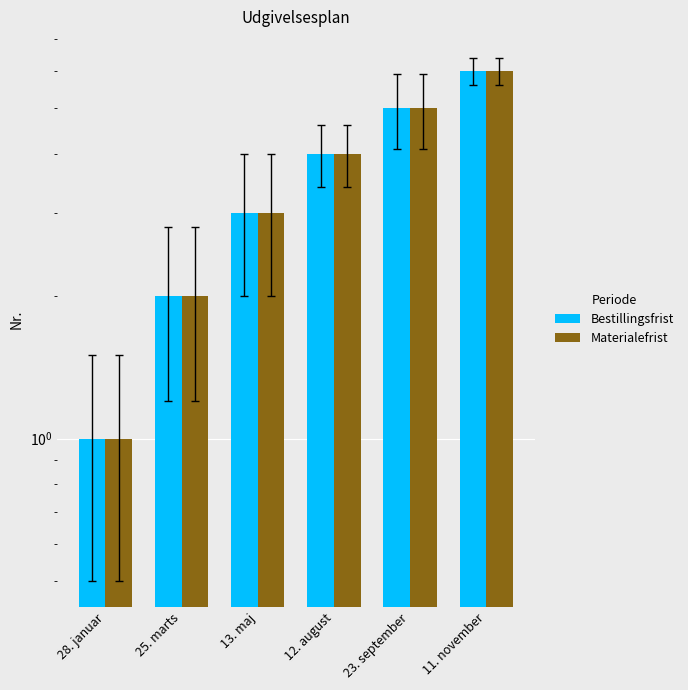

What is the highest value of the Materialefrist series?

6